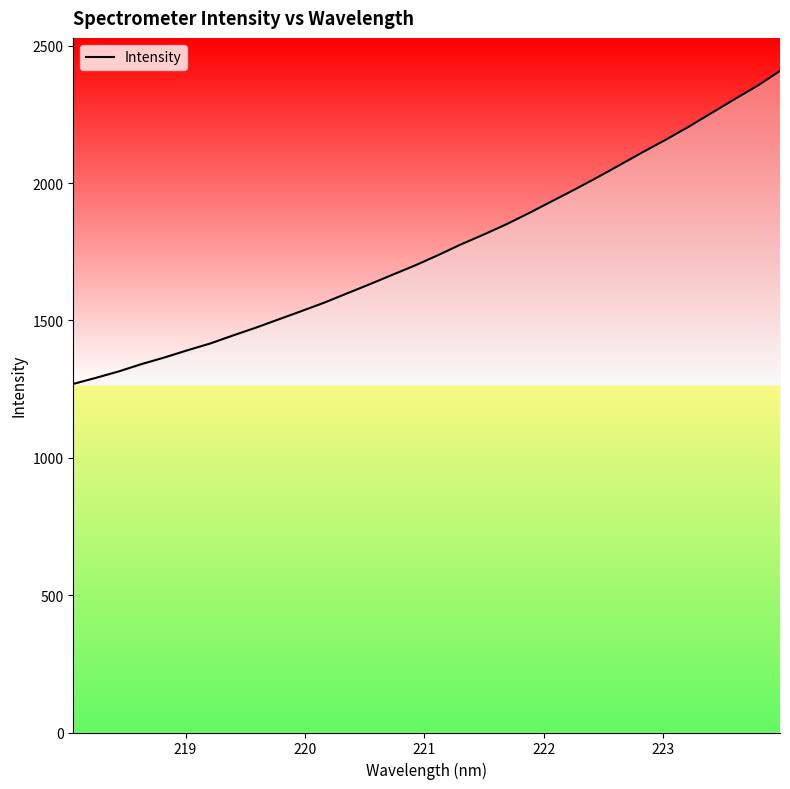

What is the average value?

1761.6